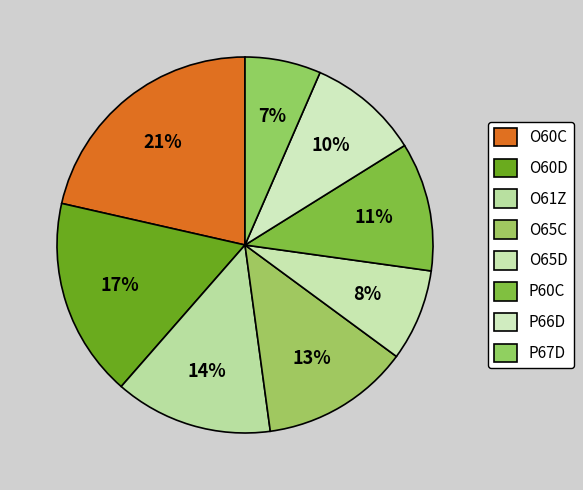

Which slice is the largest?

O60C